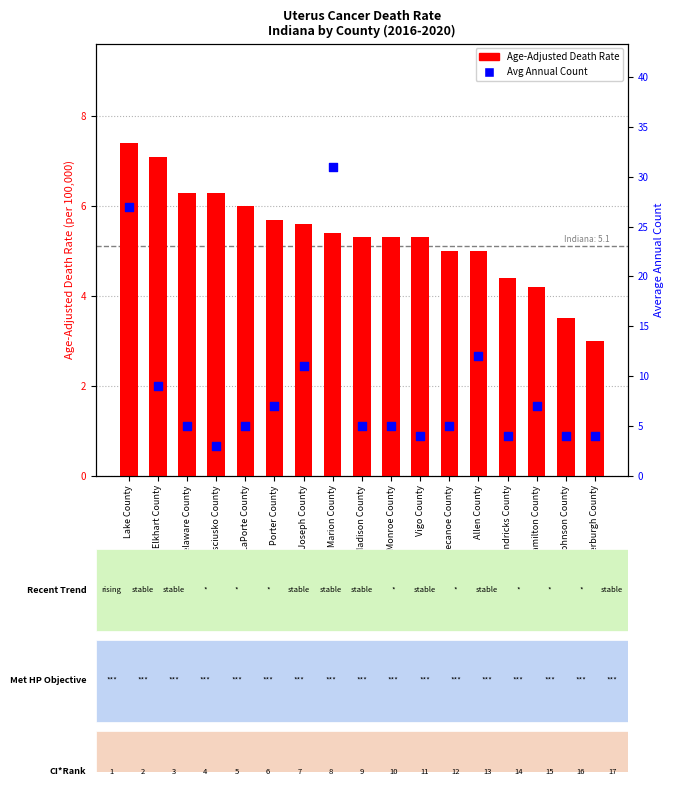

At which category is the sum across all series the highest?

Marion County